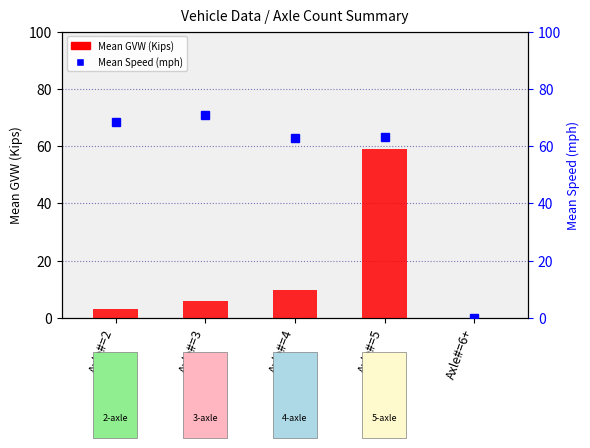

What is the value of the Mean GVW (Kips) bar at the 4th from the left?

58.8